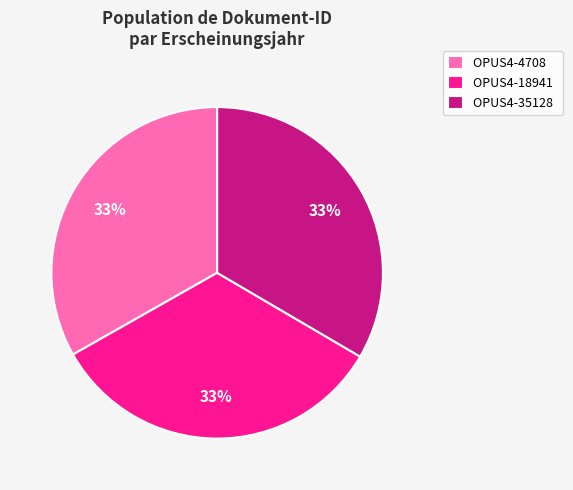

How many slices are in this pie chart?

3